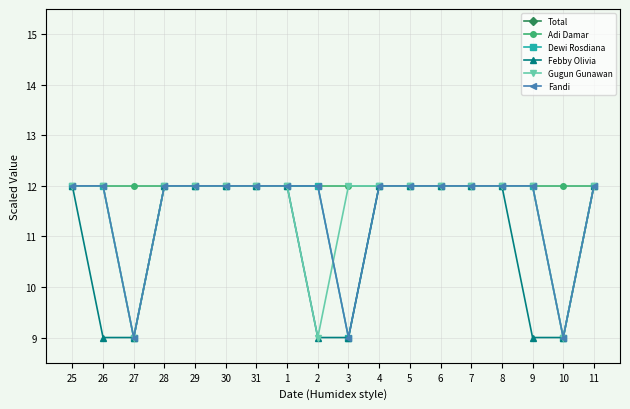

At which category does Gugun Gunawan reach its first local valley?

27